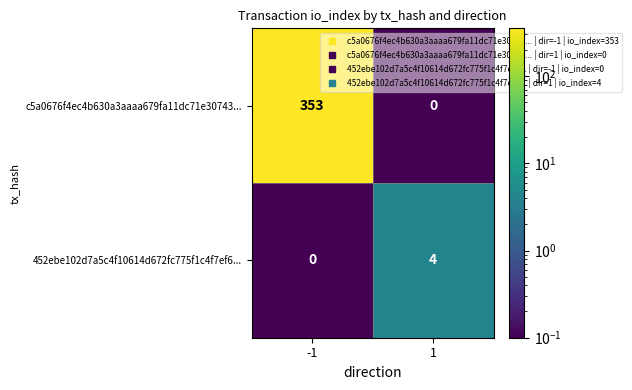

What is the sum of the 452ebe102d7a5c4f10614d672fc775f1c4f7ef6... values at 1 and -1?

4